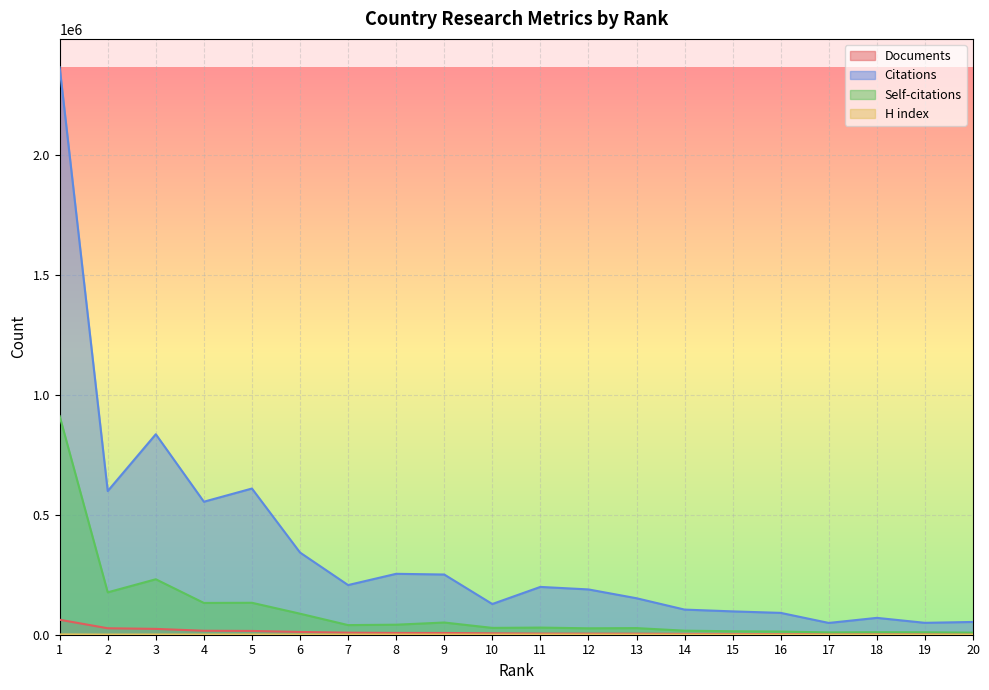

What is the smallest value displayed?

293